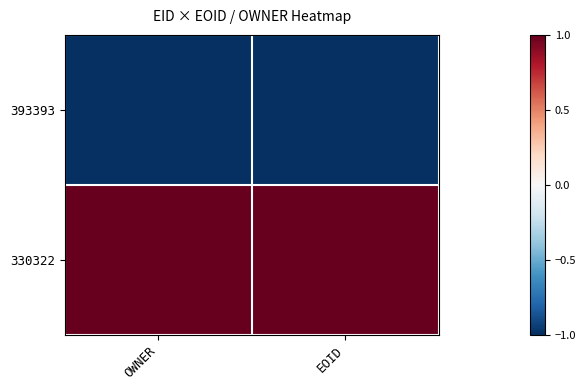

At OWNER, list the series in order from smallest to largest.

393393, 330322